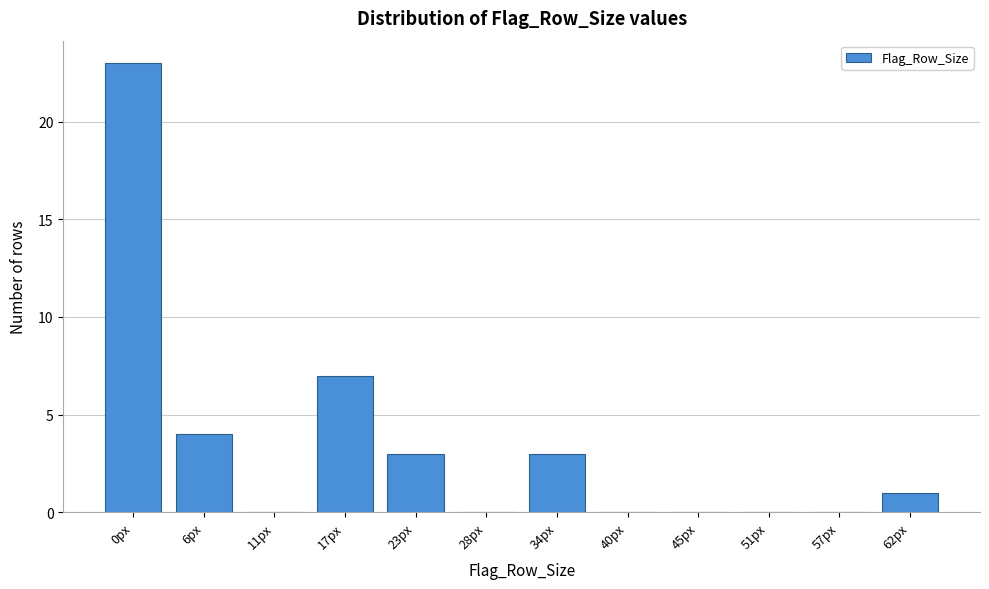

Reading left to right, extract all data points from this chart.

0px=23	6px=4	11px=0	17px=7	23px=3	28px=0	34px=3	40px=0	45px=0	51px=0	57px=0	62px=1